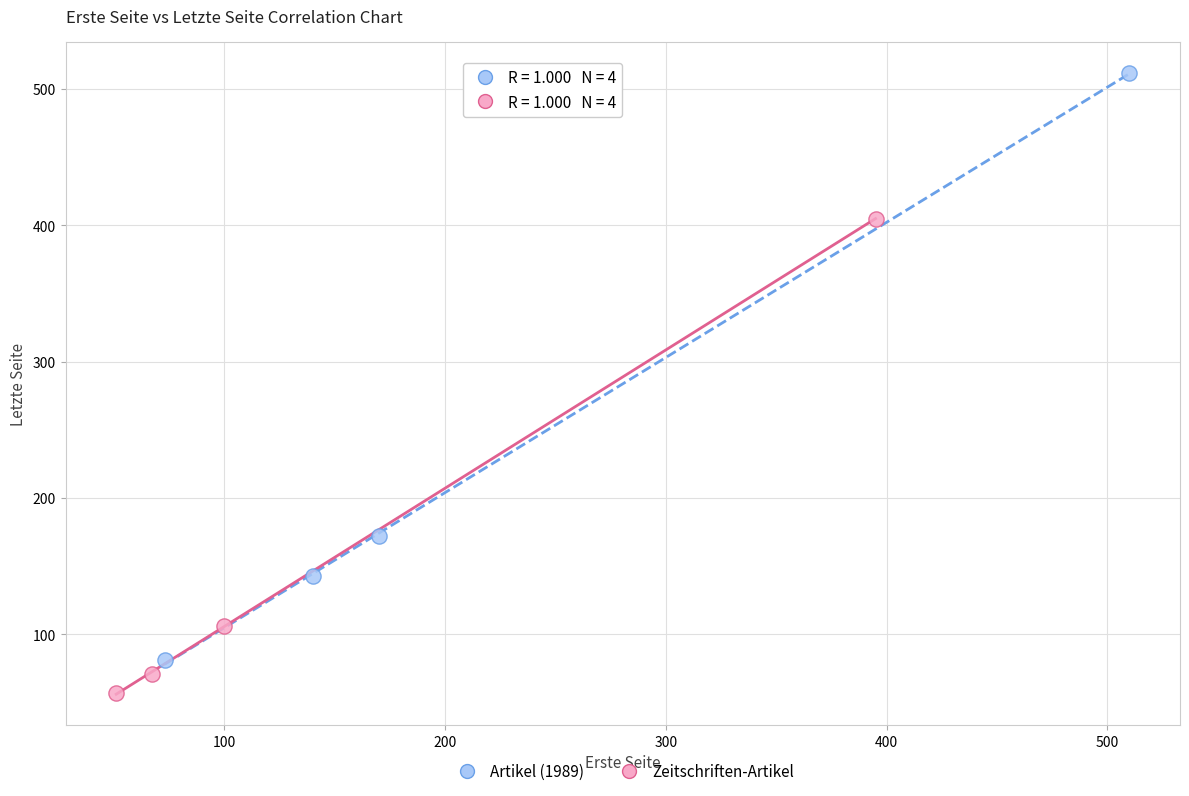

Which series has the widest spread of Y values?

Artikel (1989)